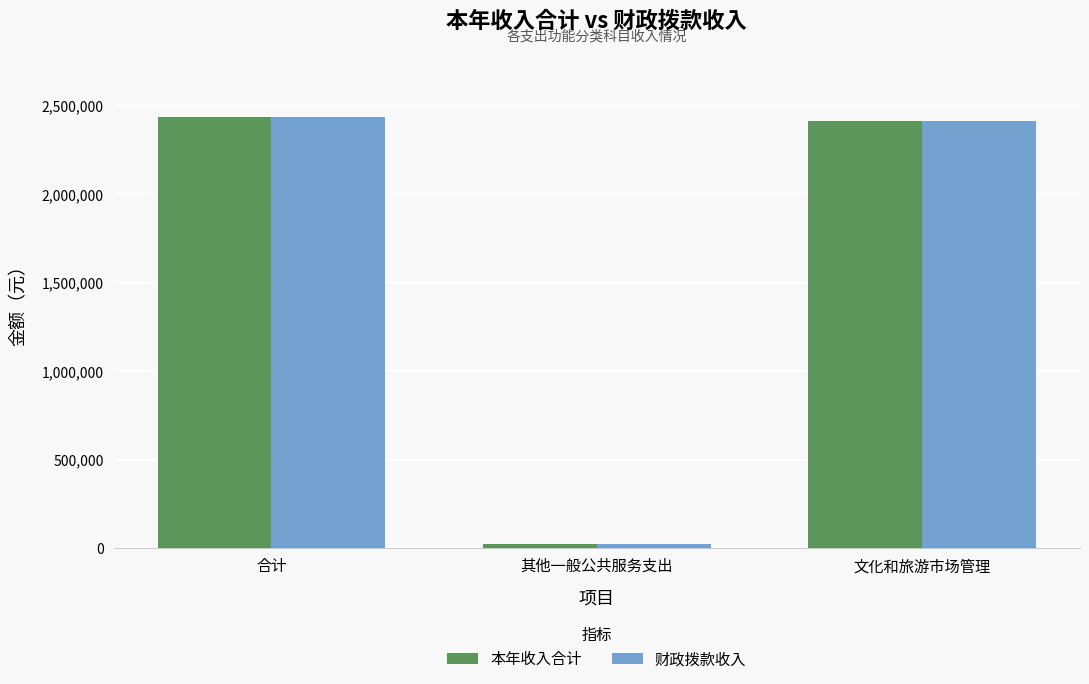

What is the label of the 1st bar from the left?

合计